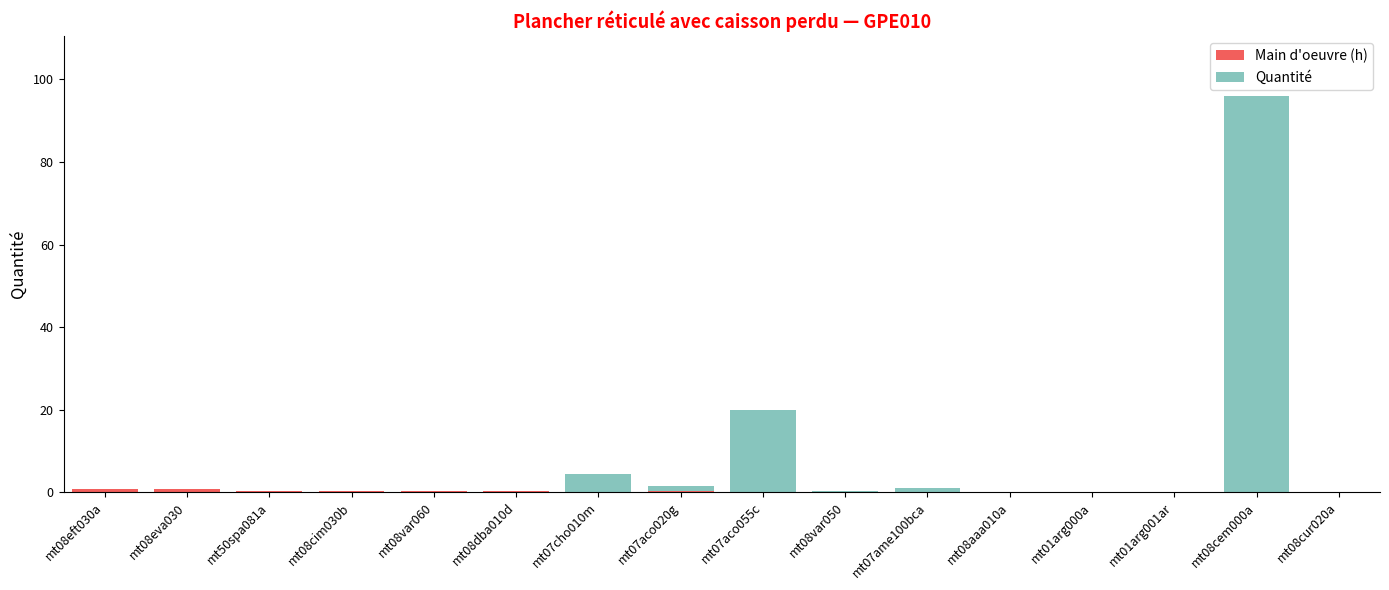

At which category is the sum across all series the highest?

mt08cem000a